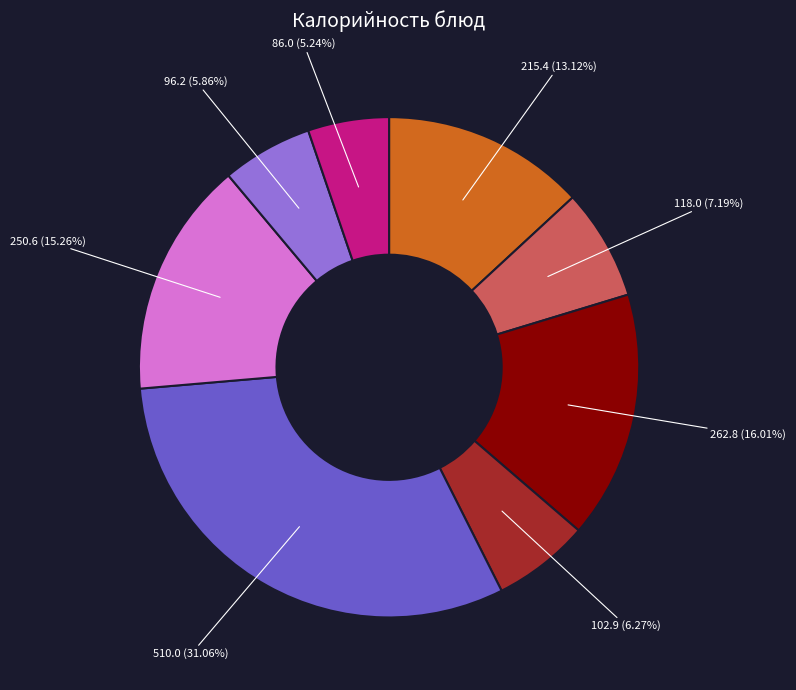

Is there any slice that represents more than half of the pie?

No